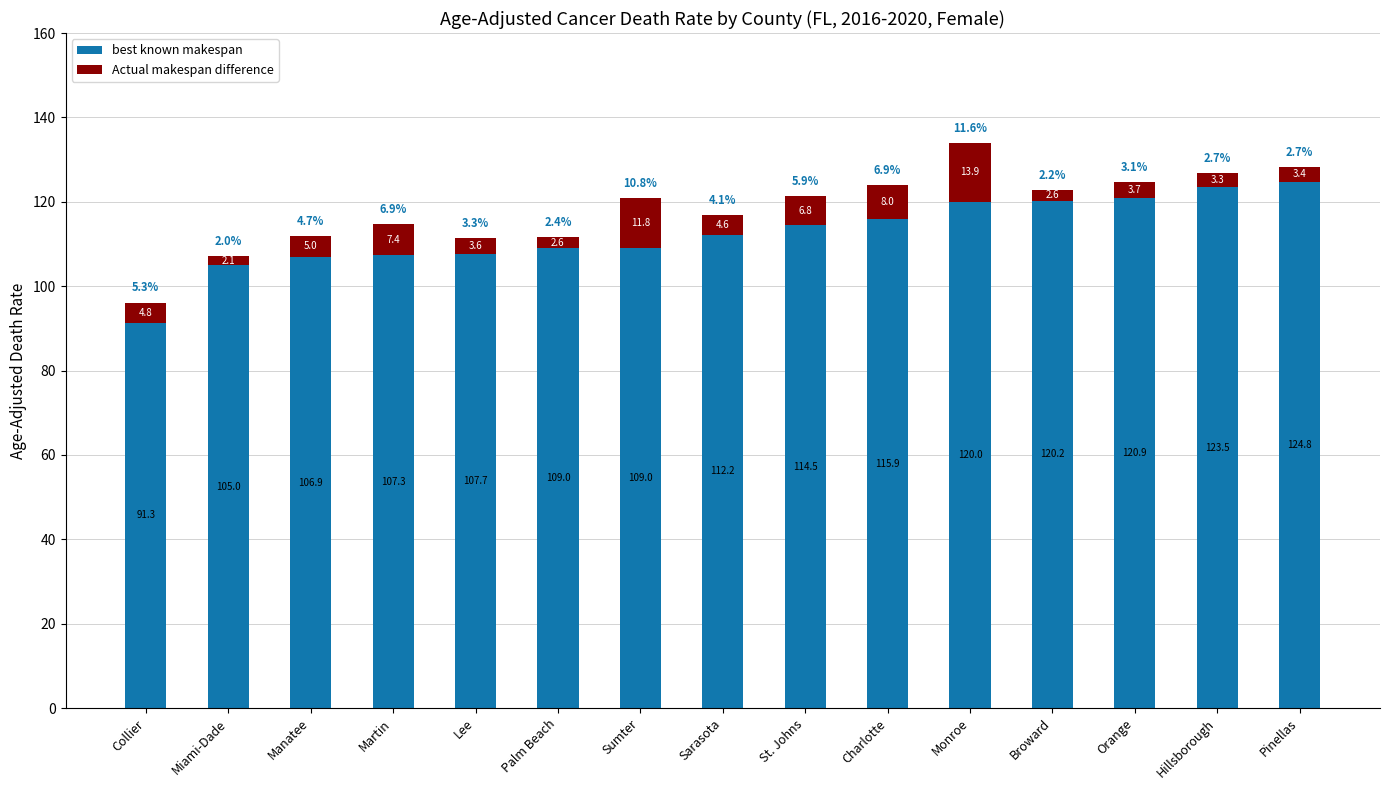

What are all the series names shown in the legend?

best known makespan, Actual makespan difference